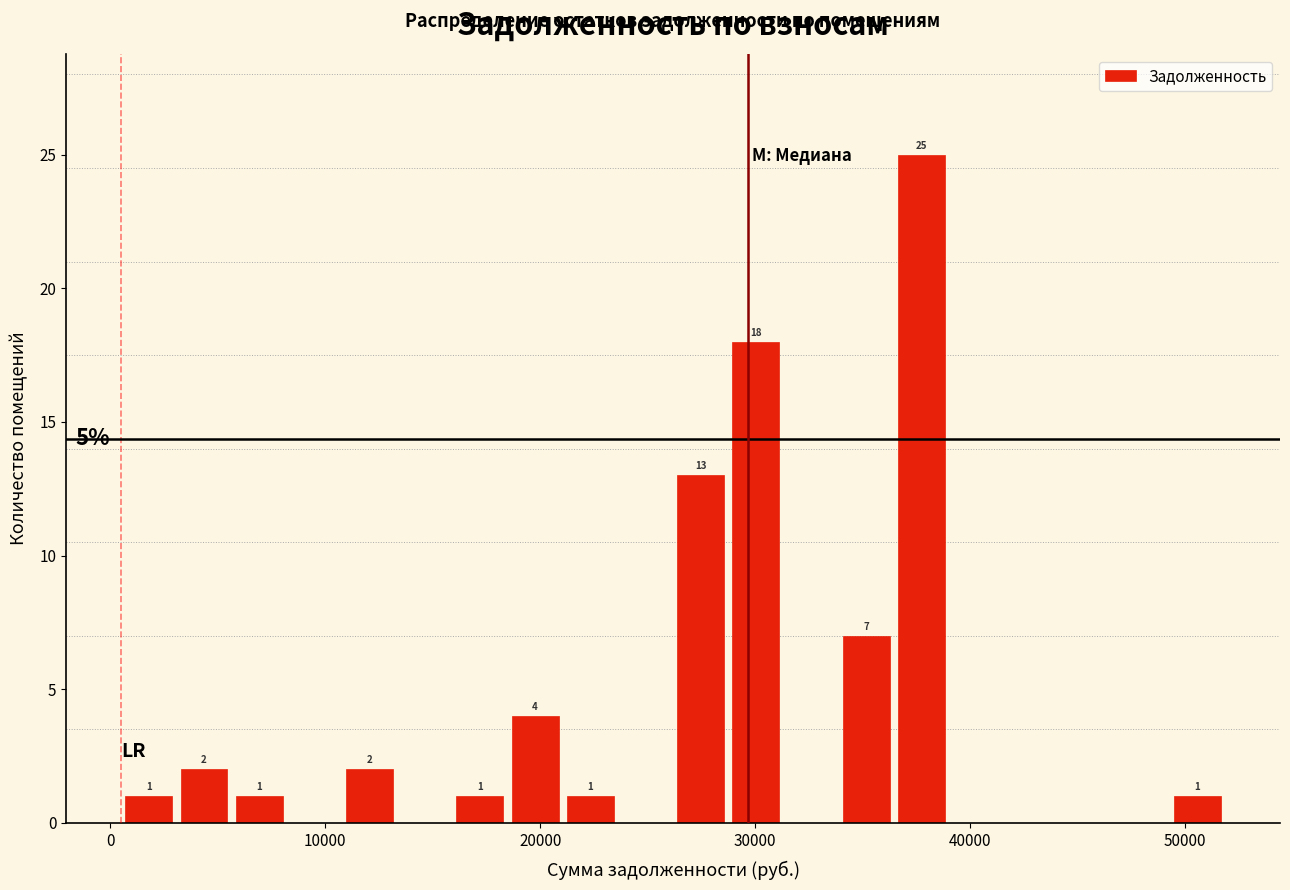

Around what value on the x-axis is the tallest bar? Give the approximate position of its centre, as read against the axis.

38000